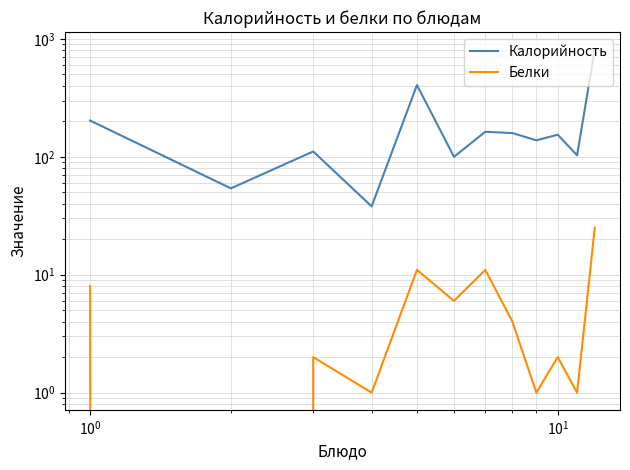

In Белки, how many points are higher than both neighbors (excluding endpoints)?

4